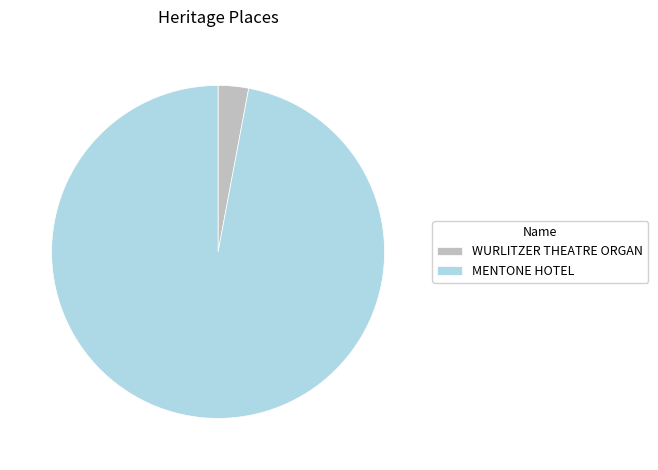

Is it true that MENTONE HOTEL is 86% of the pie?

False